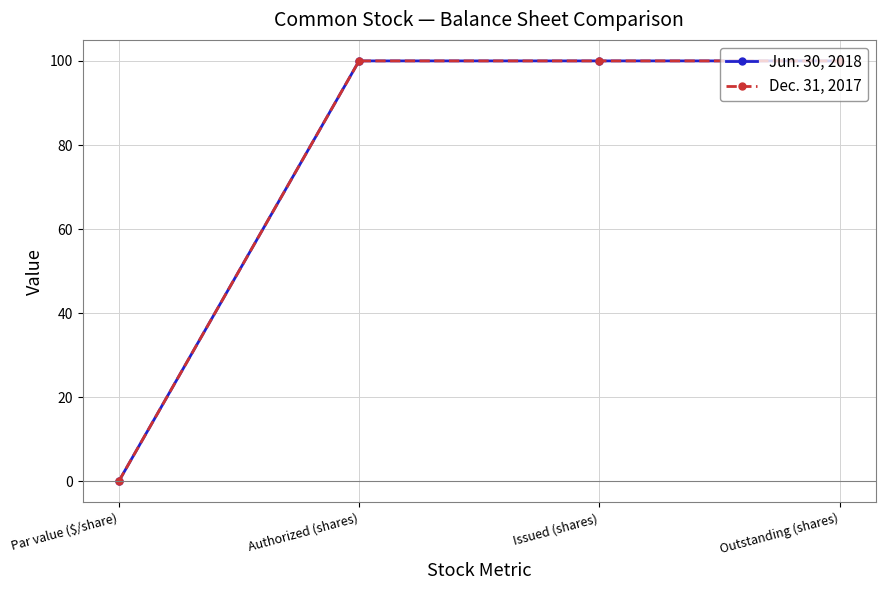

What is the label of the 2nd point from the left?

Authorized (shares)